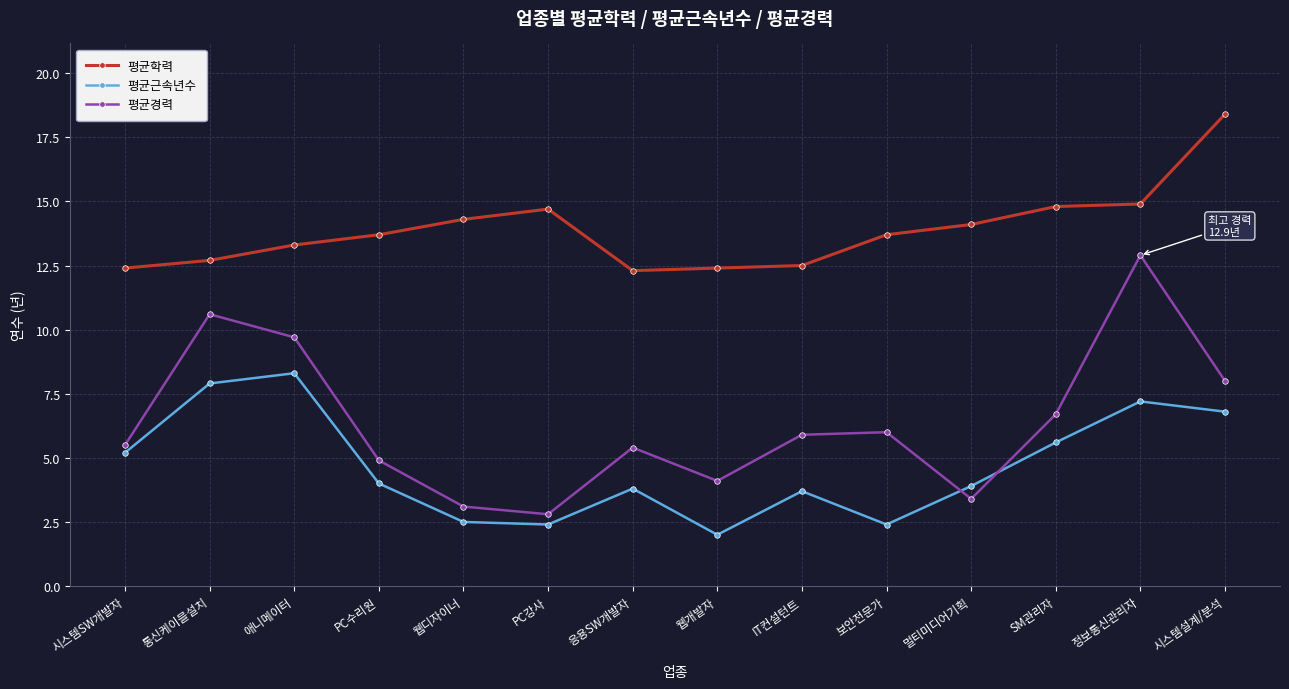

Reading left to right, transcribe all the data shown in this chart.

평균학력: 시스템SW개발자=12.4	통신케이블설치=12.7	애니메이터=13.3	PC수리원=13.7	웹디자이너=14.3	PC강사=14.7	응용SW개발자=12.3	웹개발자=12.4	IT컨설턴트=12.5	보안전문가=13.7	멀티미디어기획=14.1	SM관리자=14.8	정보통신관리자=14.9	시스템설계/분석=18.4
평균근속년수: 시스템SW개발자=5.2	통신케이블설치=7.9	애니메이터=8.3	PC수리원=4.0	웹디자이너=2.5	PC강사=2.4	응용SW개발자=3.8	웹개발자=2.0	IT컨설턴트=3.7	보안전문가=2.4	멀티미디어기획=3.9	SM관리자=5.6	정보통신관리자=7.2	시스템설계/분석=6.8
평균경력: 시스템SW개발자=5.5	통신케이블설치=10.6	애니메이터=9.7	PC수리원=4.9	웹디자이너=3.1	PC강사=2.8	응용SW개발자=5.4	웹개발자=4.1	IT컨설턴트=5.9	보안전문가=6.0	멀티미디어기획=3.4	SM관리자=6.7	정보통신관리자=12.9	시스템설계/분석=8.0